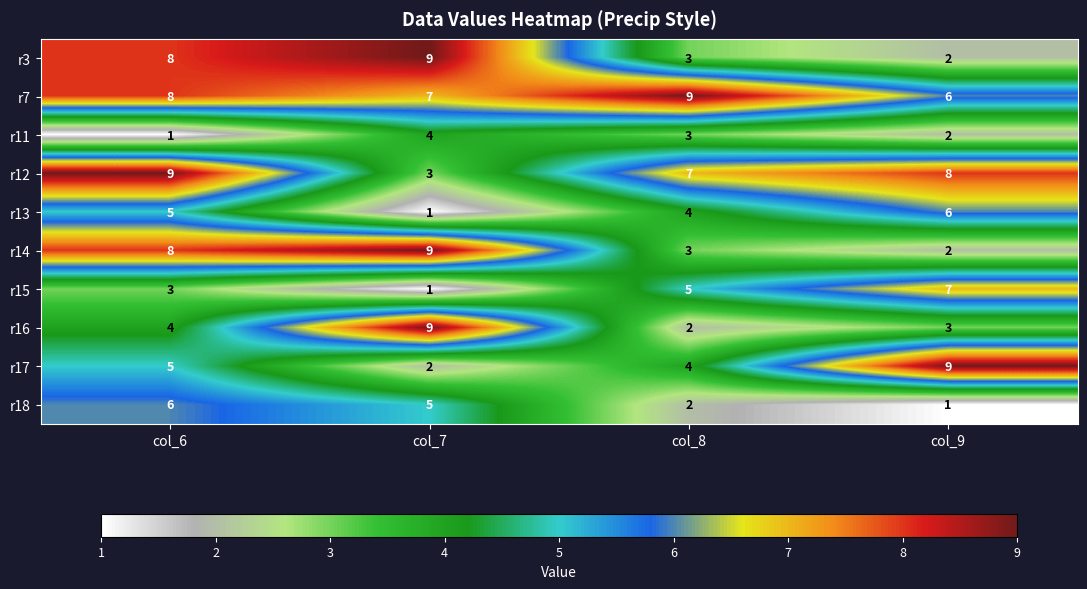

What is the sum of the r13 values at col_8 and col_6?

9